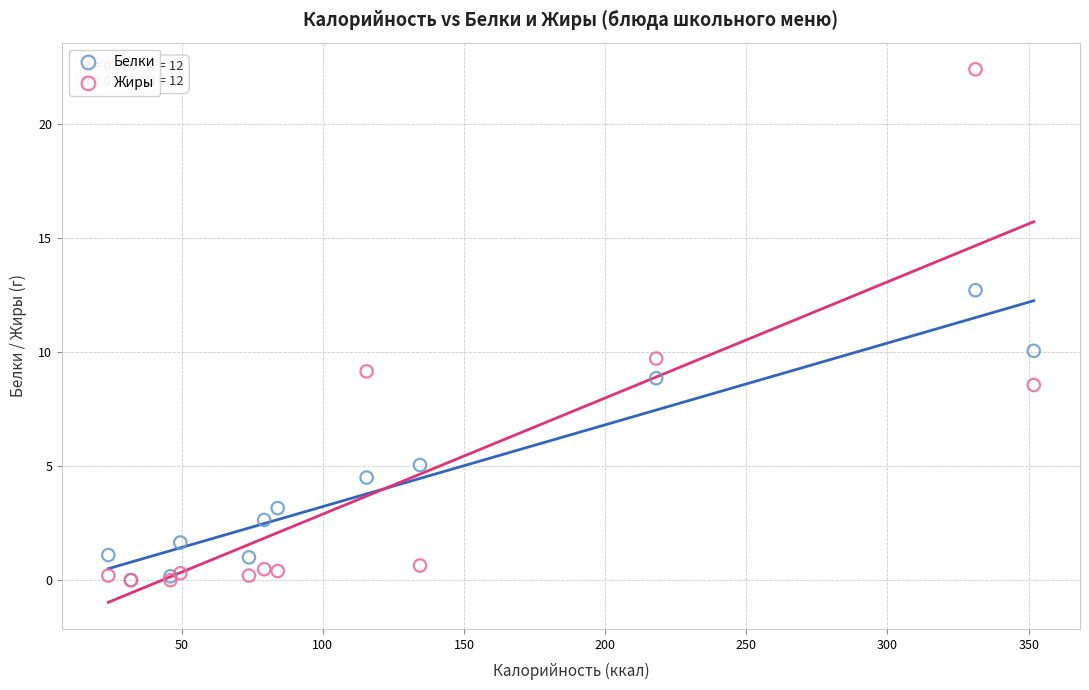

Which series reaches the maximum Y coordinate?

Жиры